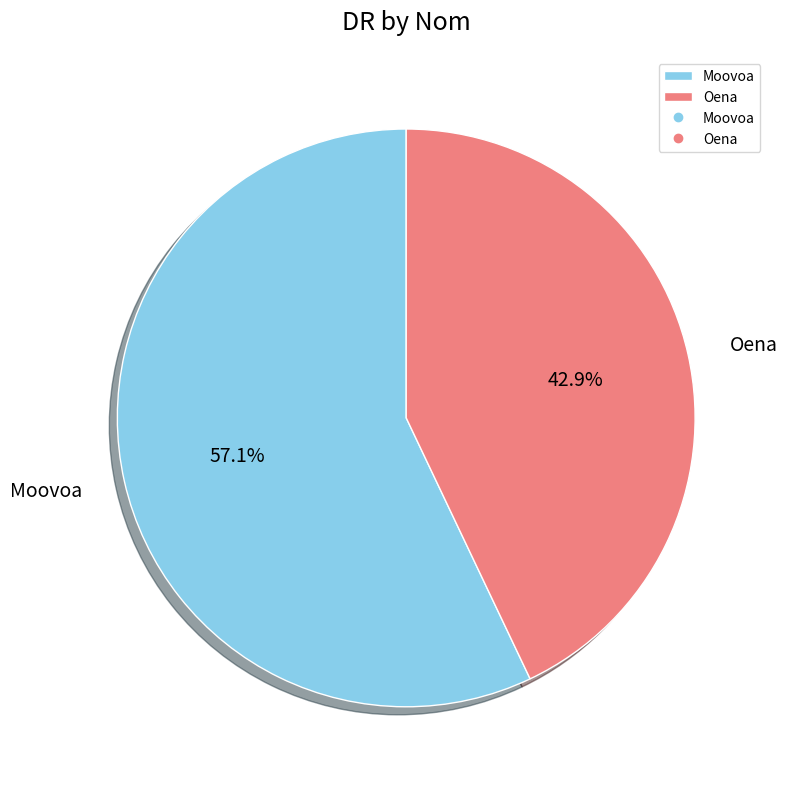

Between Moovoa and Oena, which is larger?

Moovoa